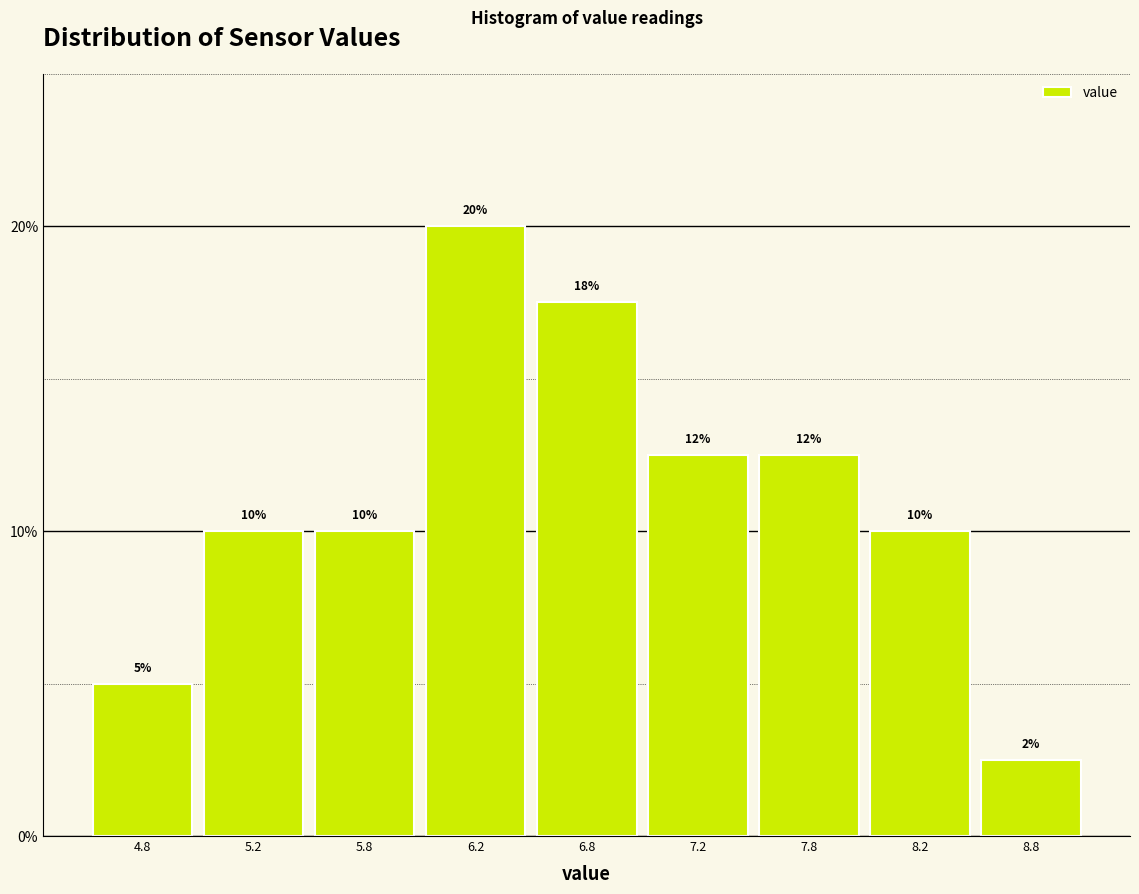

True or false: the data shows 18.2 at 7.8.

False